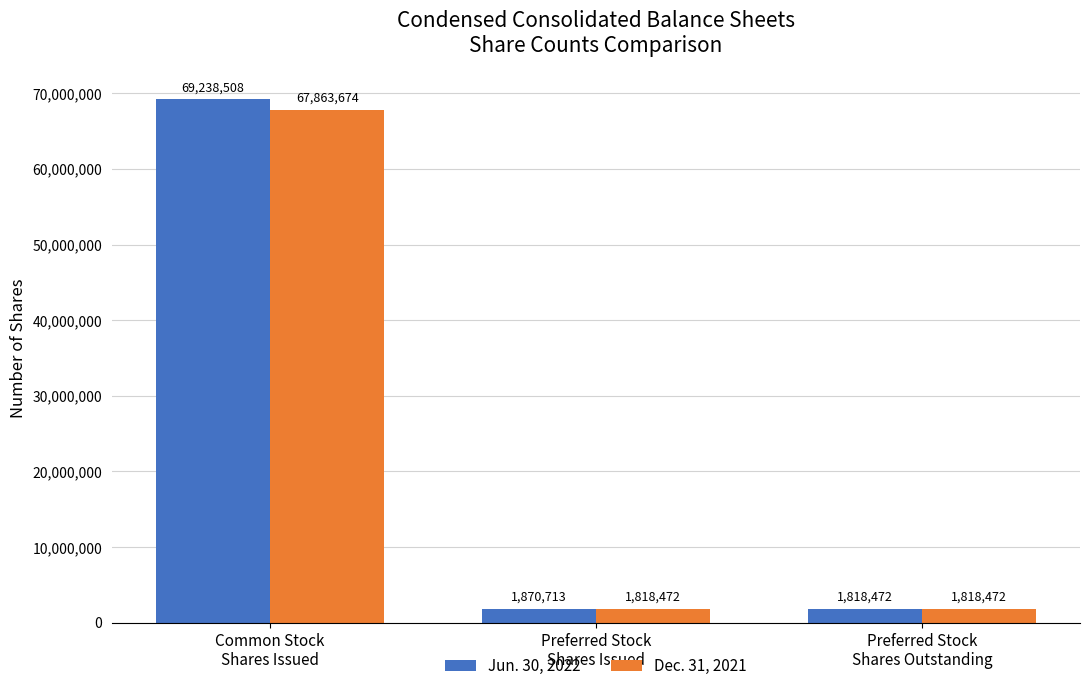

At Common Stock
Shares Issued, list the series in order from largest to smallest.

Jun. 30, 2022, Dec. 31, 2021